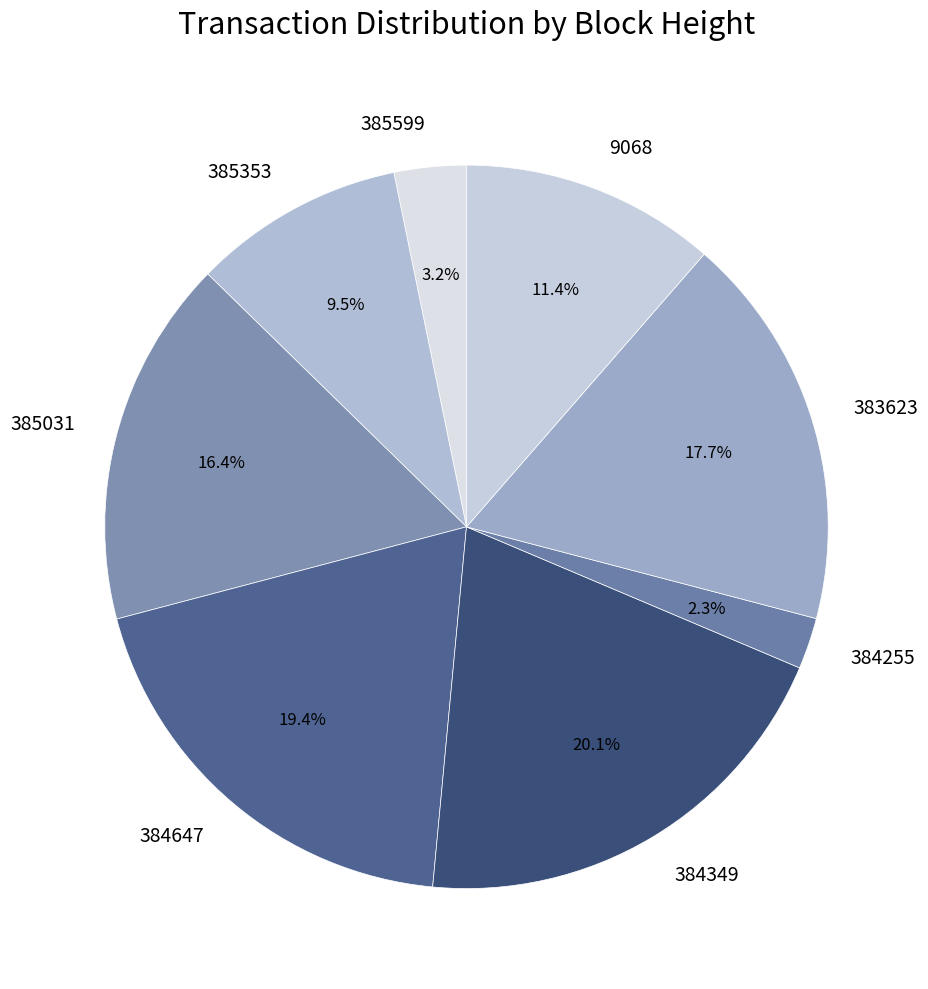

To the nearest percent, what is the combined percentage of 384255 and 385599?

6%